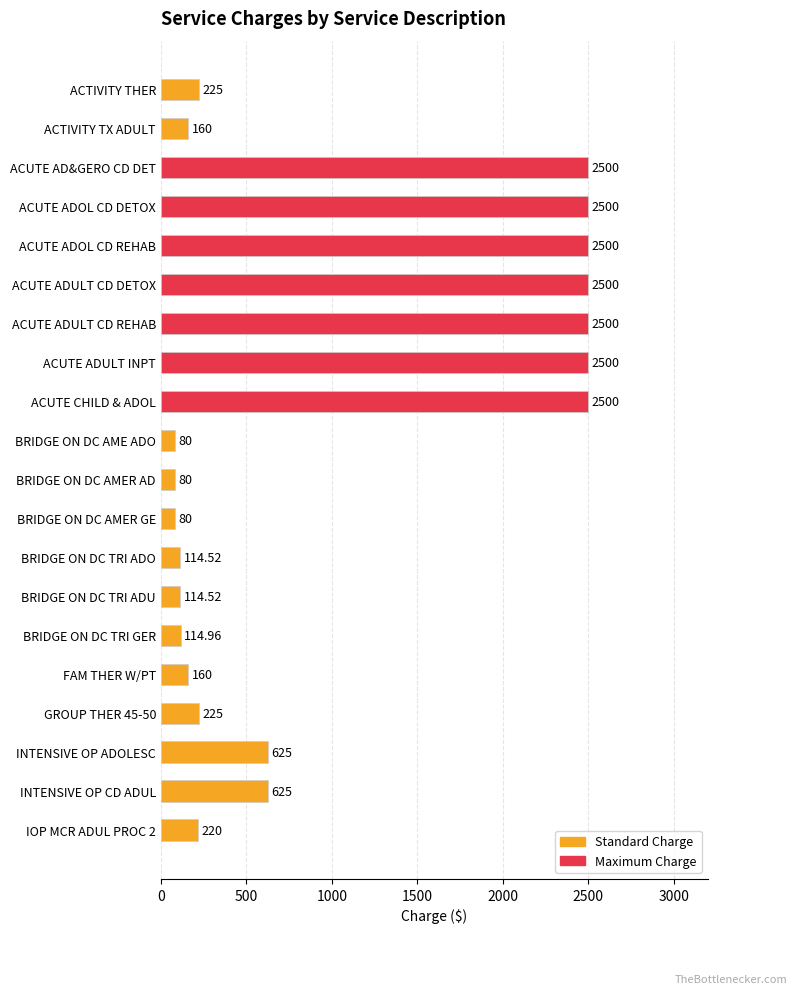

Approximately how many times larger is the value at ACUTE ADULT INPT compared to ACUTE ADULT CD DETOX?

1.0